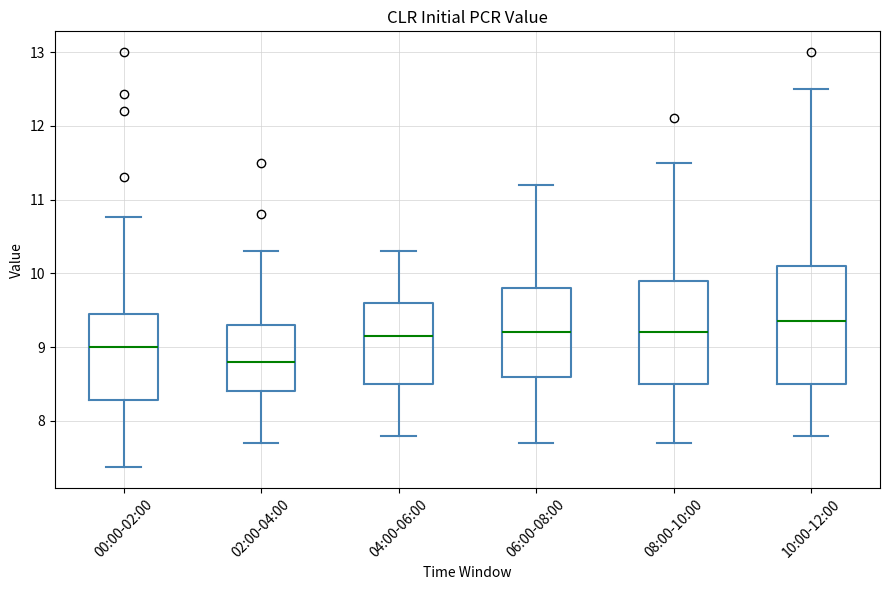

Where does the upper whisker of the box for 04:00-06:00 end on the y-axis? The values are not printed on the chart, so give them approximately, as read against the axis.

10.3